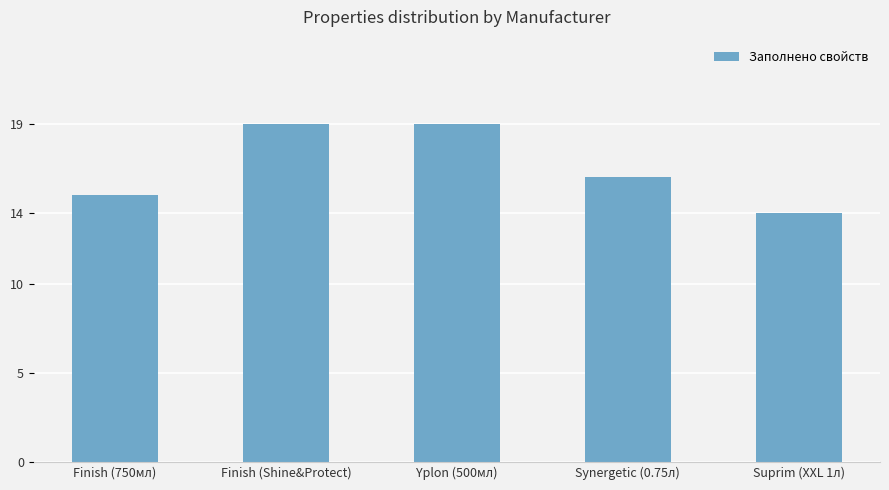

What is the difference between the second highest and second lowest values?

4